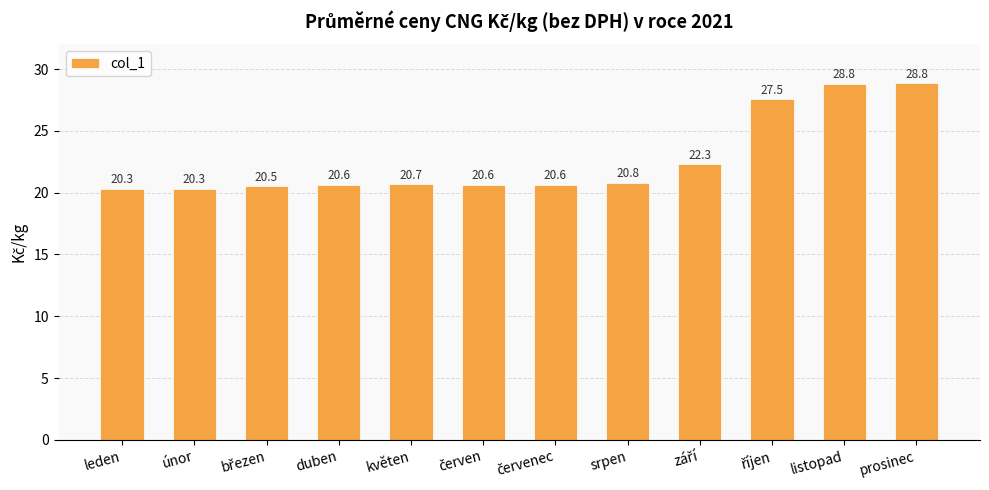

The value at srpen is 29.0. True or false?

False